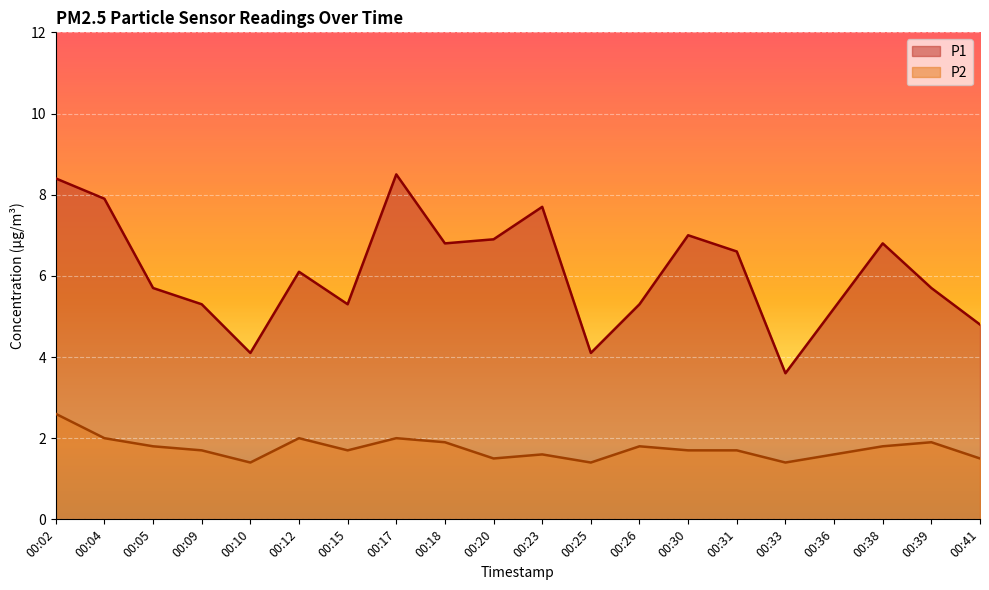

True or false: P1 and P2 intersect in this chart.

False